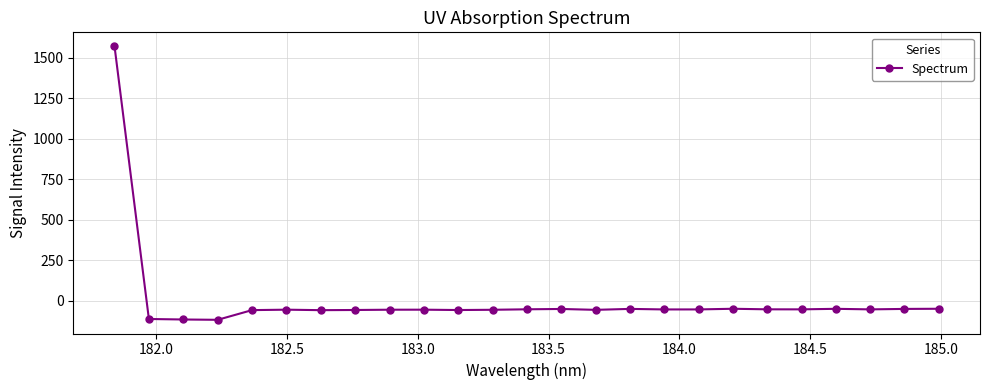

What is the sum of all values?

113.0